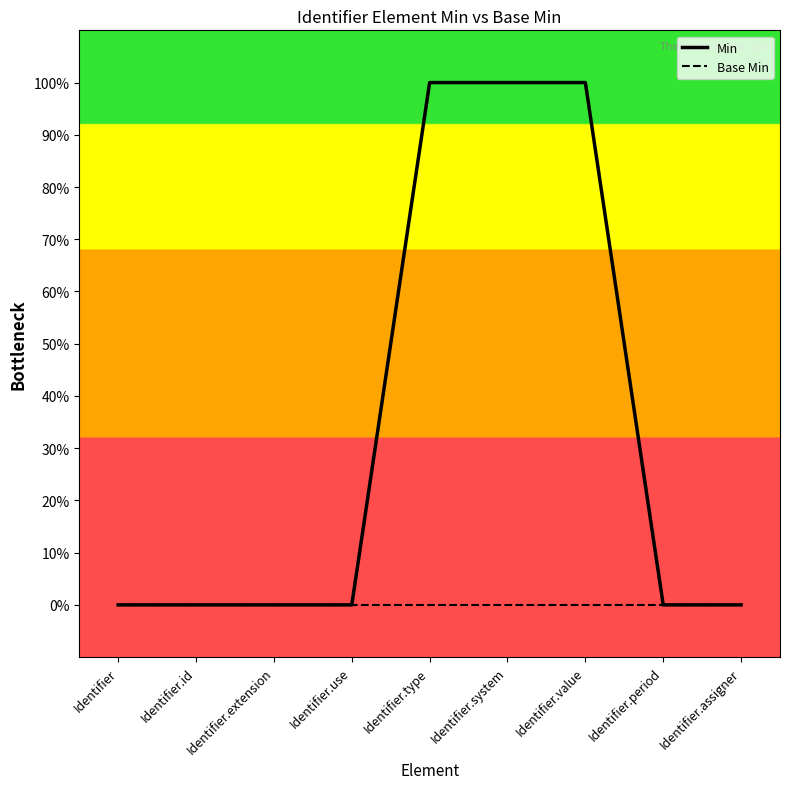

Reading right to left, what are all the values shown in this chart?

Min: Identifier.assigner=0	Identifier.period=0	Identifier.value=1	Identifier.system=1	Identifier.type=1	Identifier.use=0	Identifier.extension=0	Identifier.id=0	Identifier=0
Base Min: Identifier.assigner=0	Identifier.period=0	Identifier.value=0	Identifier.system=0	Identifier.type=0	Identifier.use=0	Identifier.extension=0	Identifier.id=0	Identifier=0